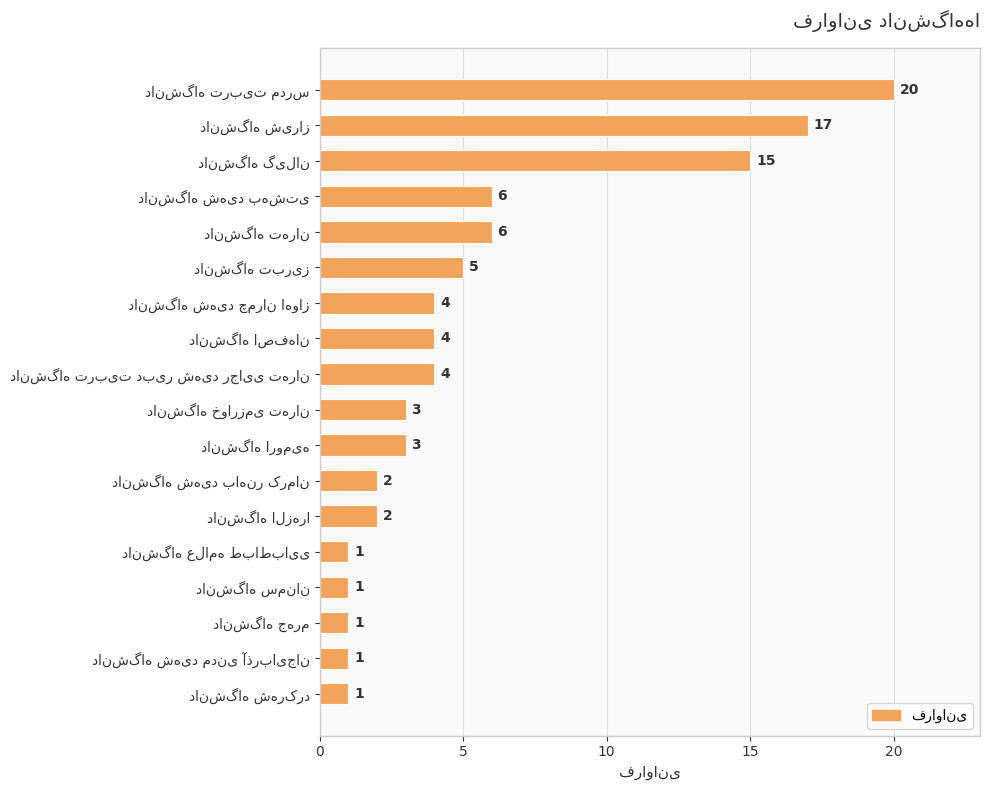

What is the value of the 8th bar from the top?

4